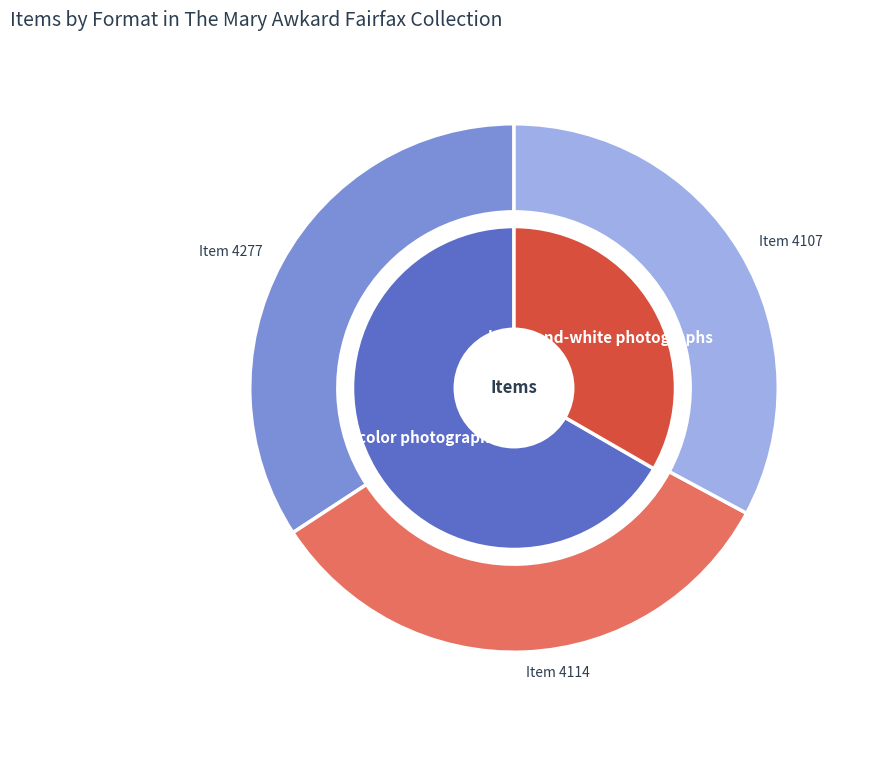

What is the change in value from Item 4277 to Item 4107?

-170